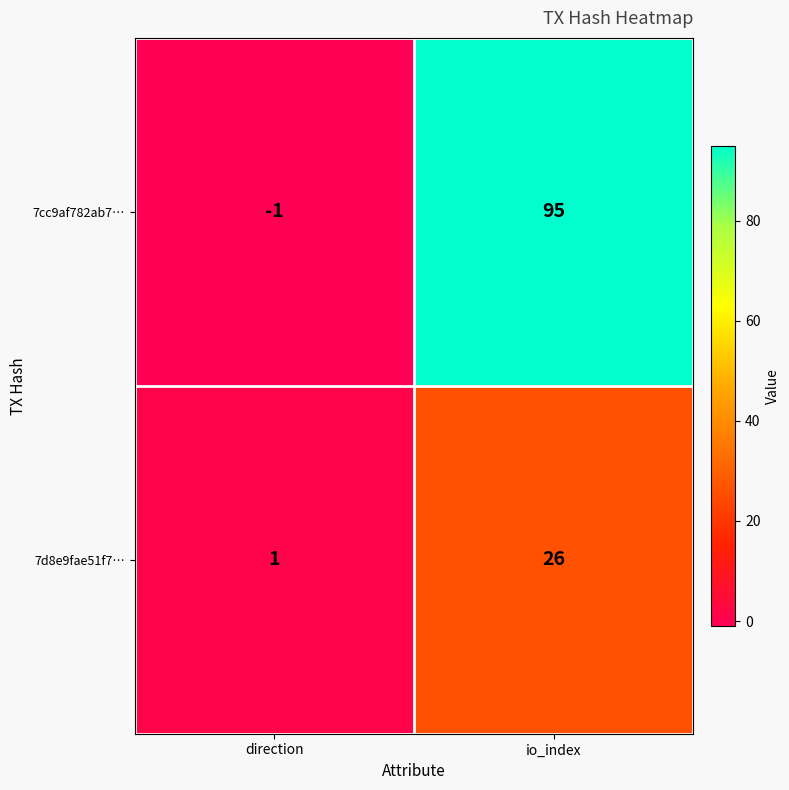

What is the sum of all 7cc9af782ab7… values?

94